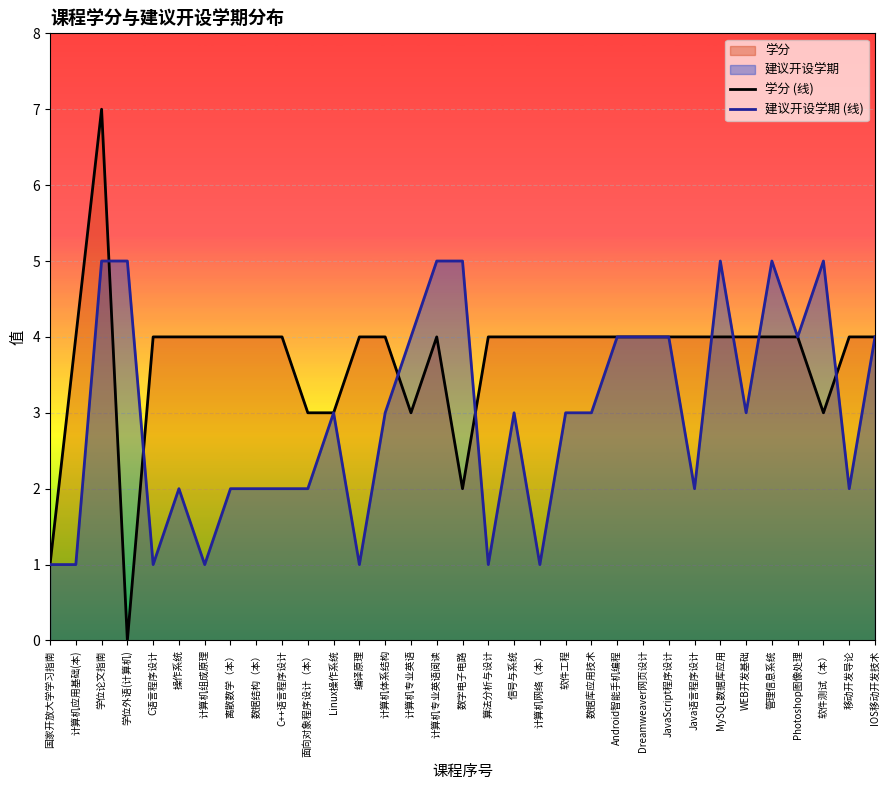

Count the number of data series in this chart.

2